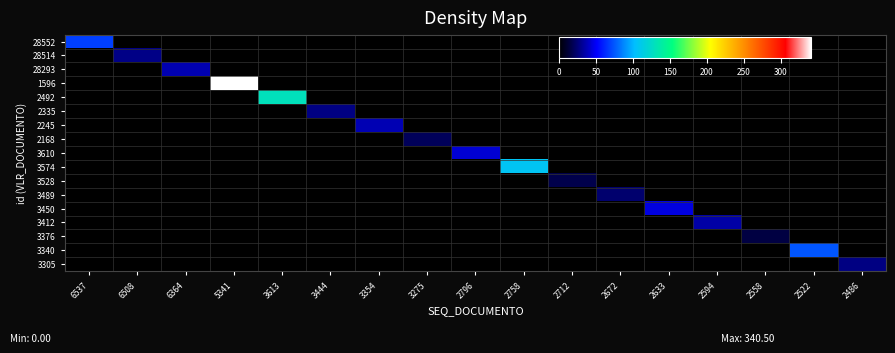

At which category is the sum across all series the highest?

5341